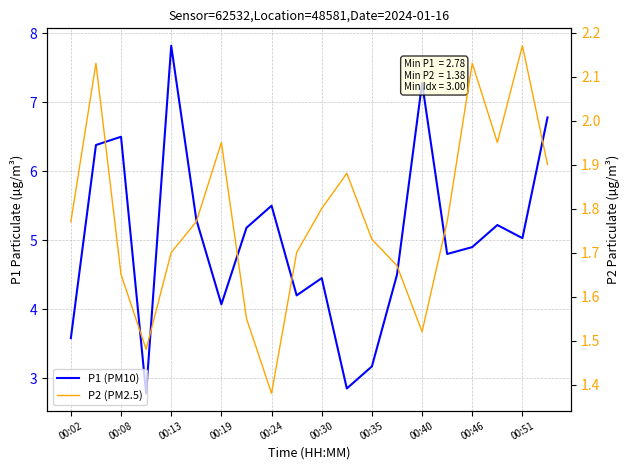

List the series in order of their overall mean, lowest first.

P2 (PM2.5), P1 (PM10)